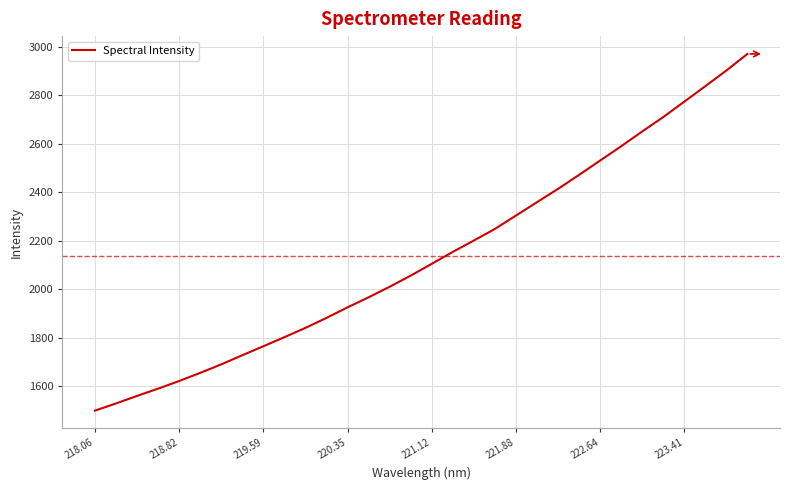

What is the difference between the maximum and second lowest values?

1442.1